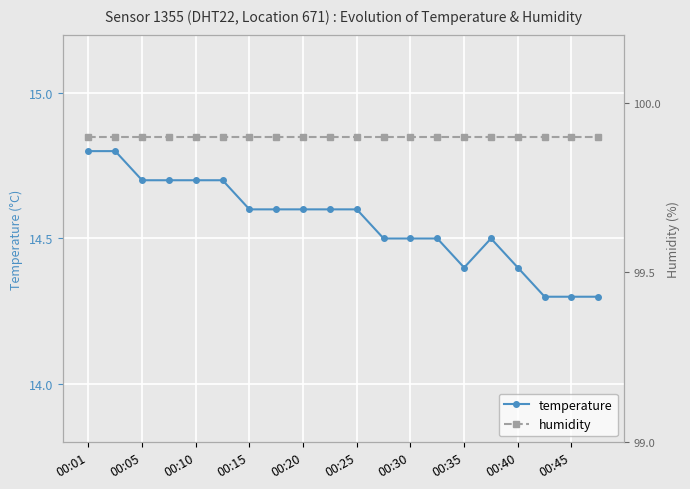

How many series are shown in this chart?

2